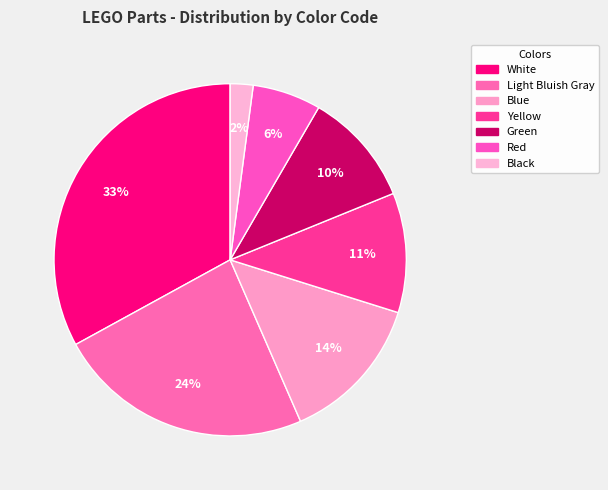

How many segments does this pie chart have?

7